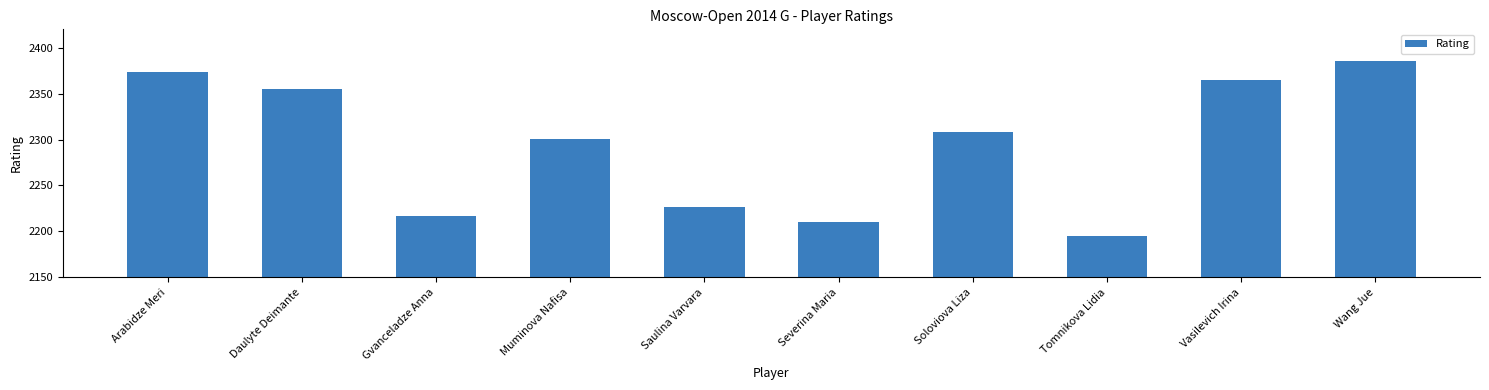

Rank the categories by value from lowest to highest.

Tomnikova Lidia, Severina Maria, Gvanceladze Anna, Saulina Varvara, Muminova Nafisa, Soloviova Liza, Daulyte Deimante, Vasilevich Irina, Arabidze Meri, Wang Jue